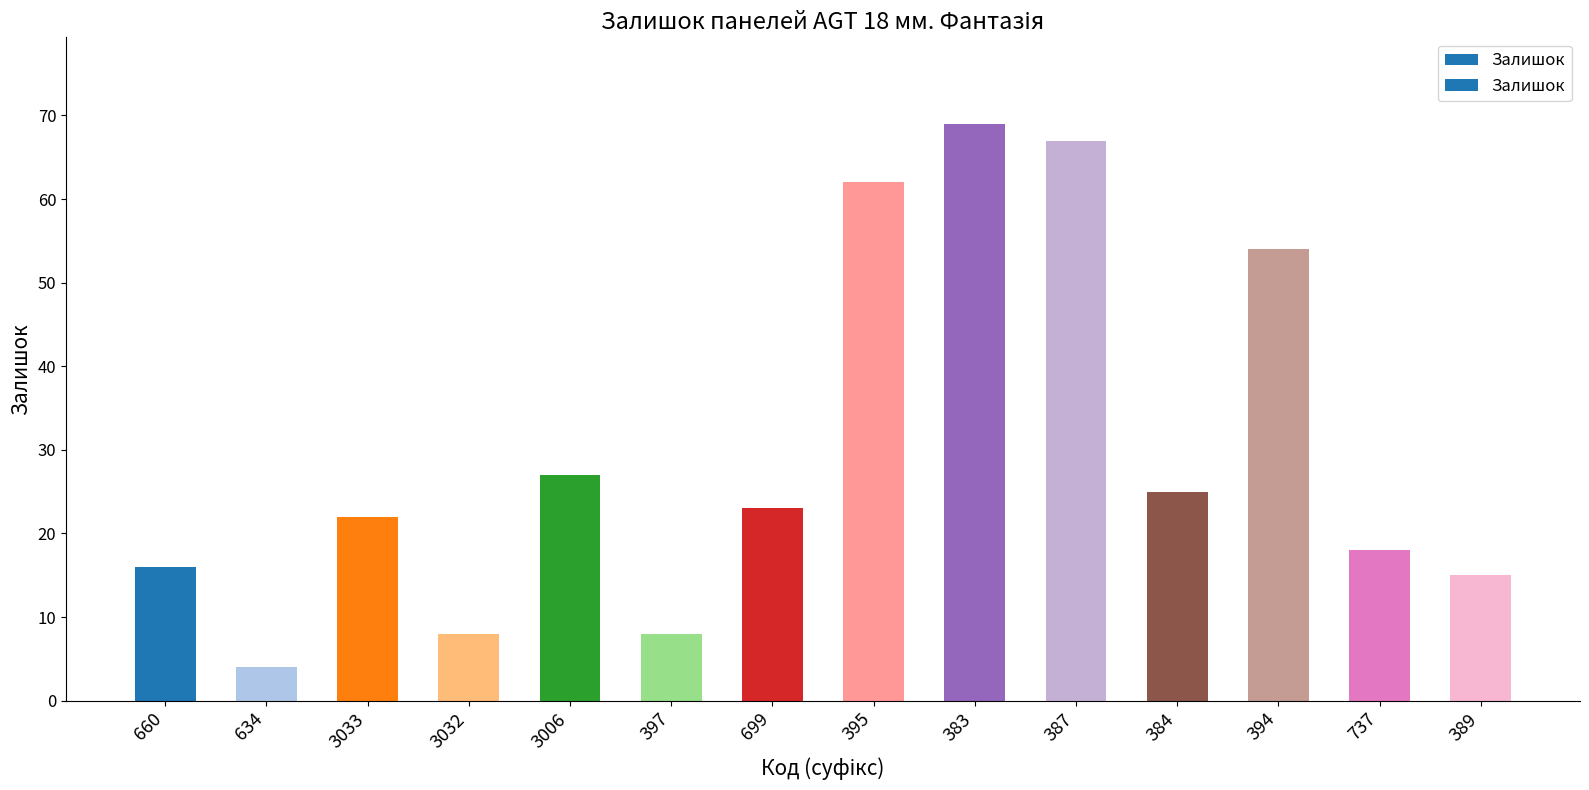

Reading left to right, what are all the values shown in this chart?

660=16	634=4	3033=22	3032=8	3006=27	397=8	699=23	395=62	383=69	387=67	384=25	394=54	737=18	389=15